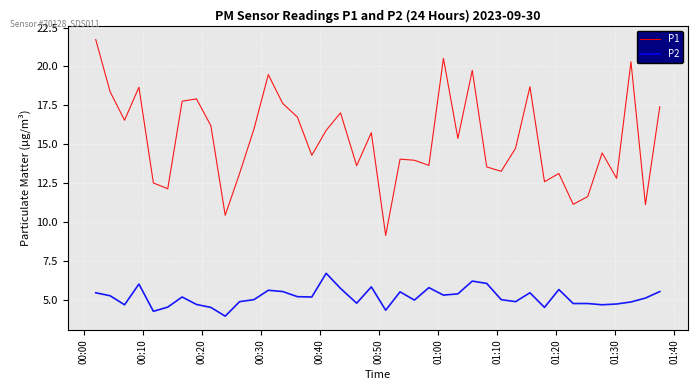

Which series has the largest total across all categories?

P1